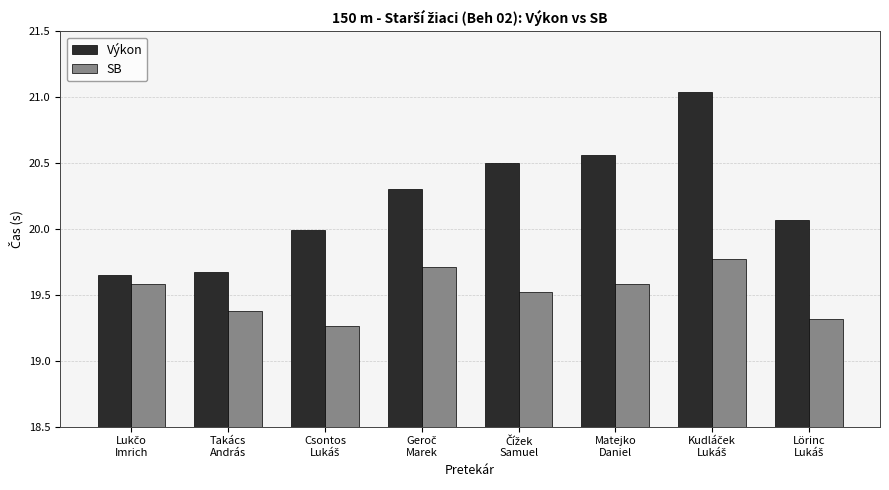

At how many categories does at least one series exceed 19?

8